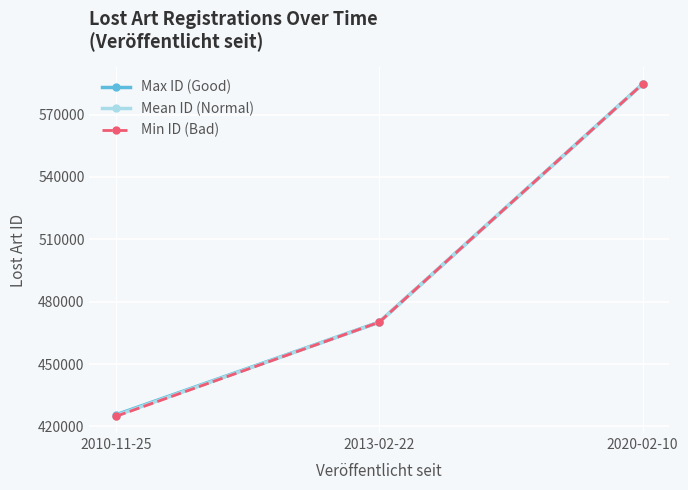

List the labels in order of Min ID (Bad) value, smallest first.

2010-11-25, 2013-02-22, 2020-02-10